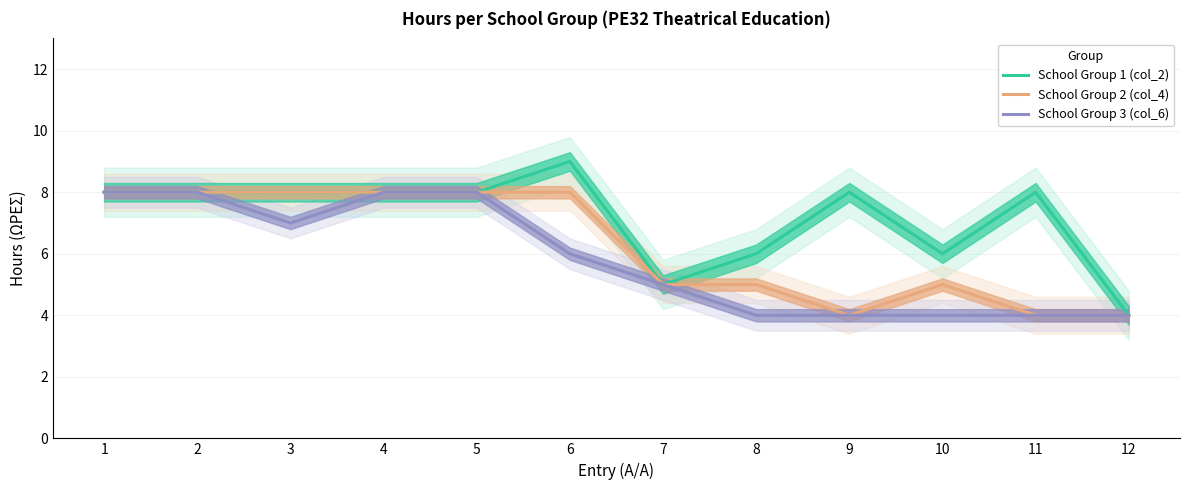

Which has a higher value, 11 or 3?

11